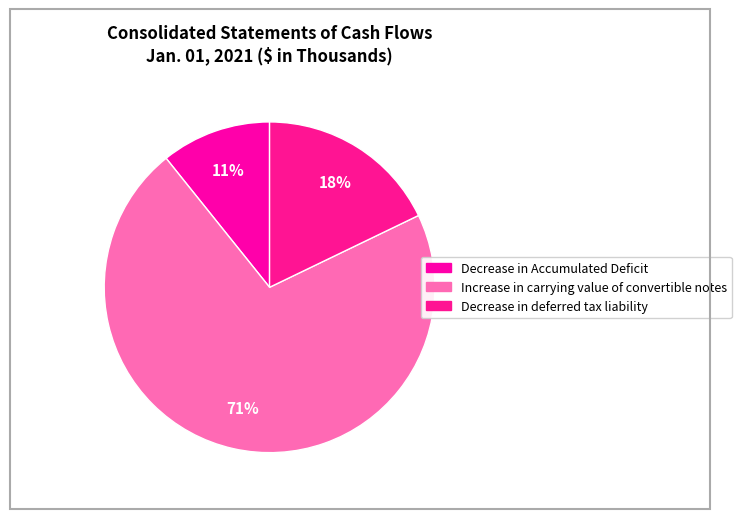

Count the number of slices in the pie.

3